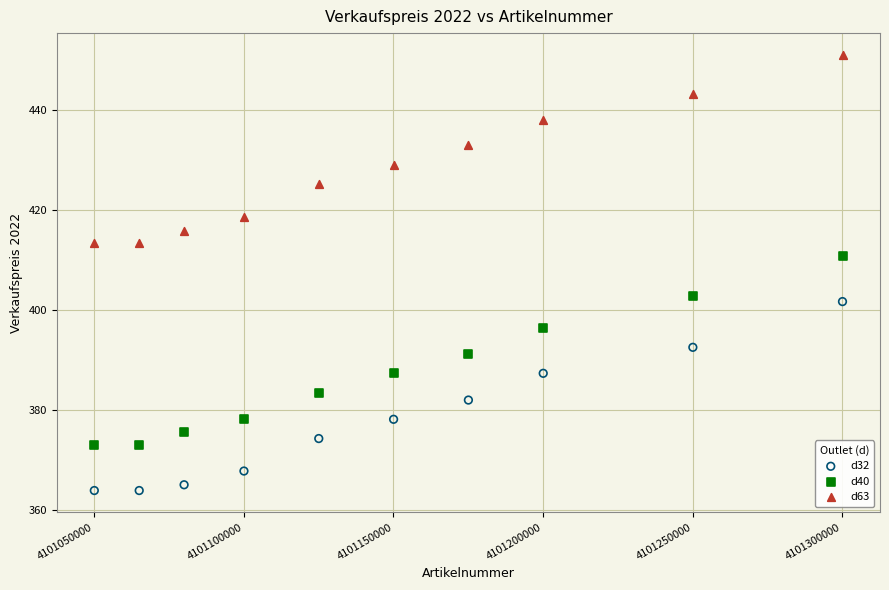

What are all the series names shown in the legend?

d32, d40, d63